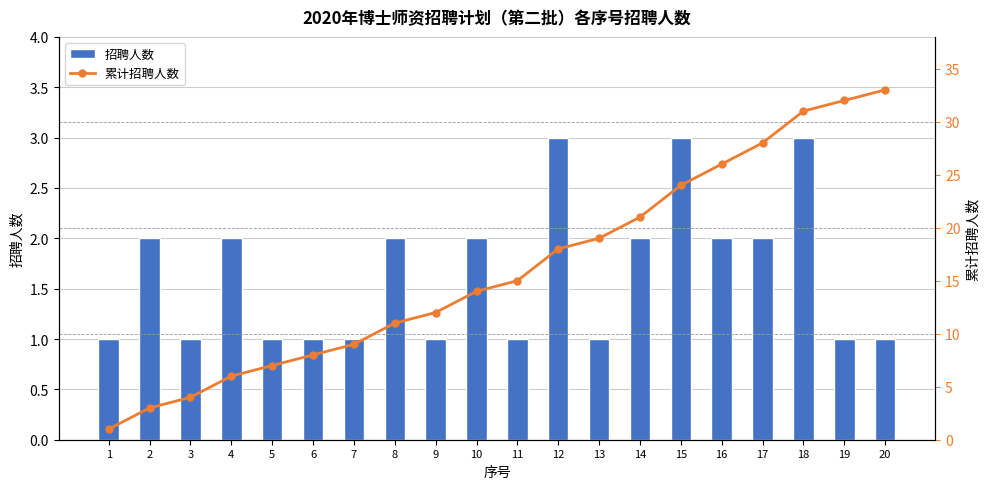

What is the sum of all 累计招聘人数 values?

322